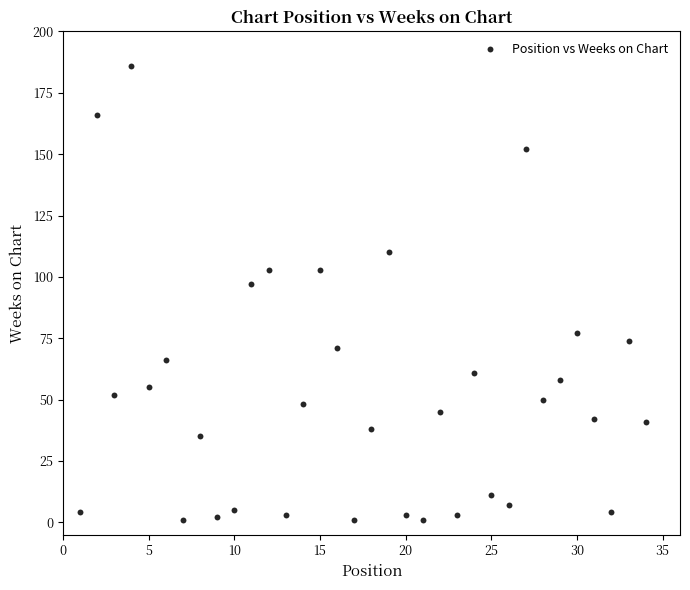

What is the range of X values (max minus min)?

33